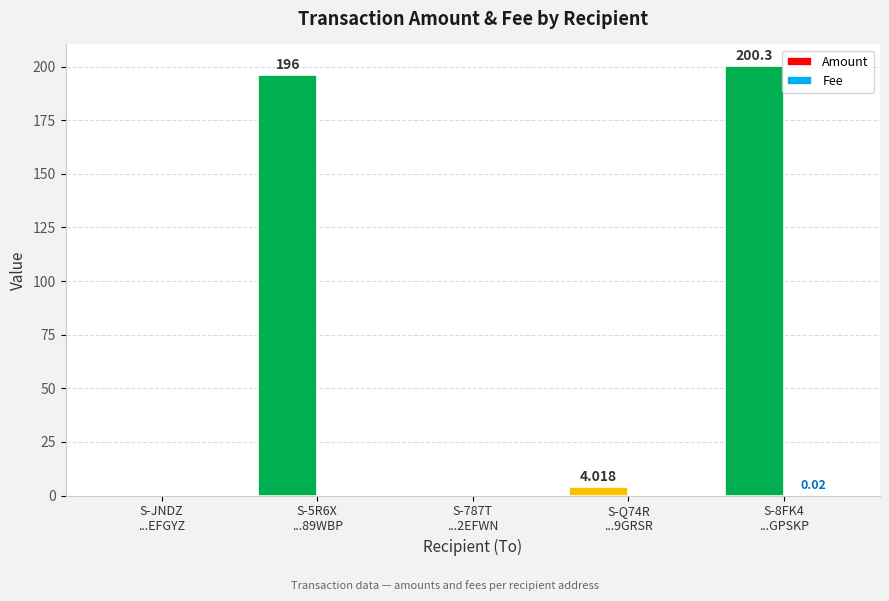

Which series has the largest total across all categories?

Amount